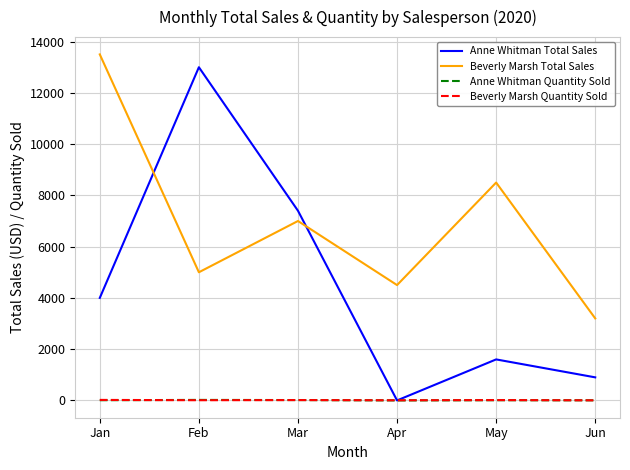

What is the sum of all Beverly Marsh Total Sales values?

41700